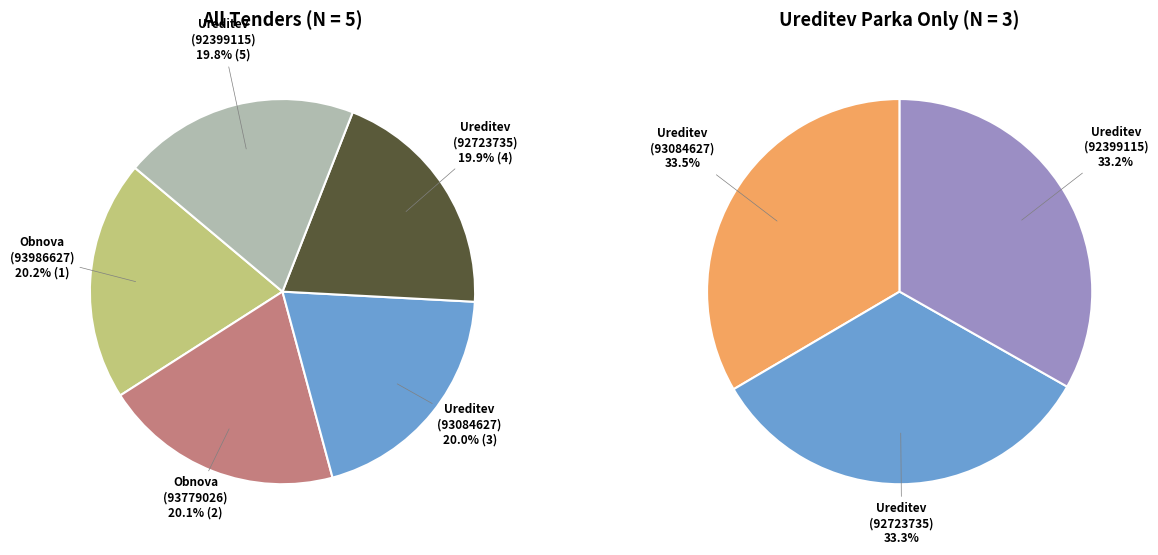

To the nearest percent, what is the combined percentage of Obnova atletske steze
(93986627) and Ureditev Parka
(93084627)?

40%